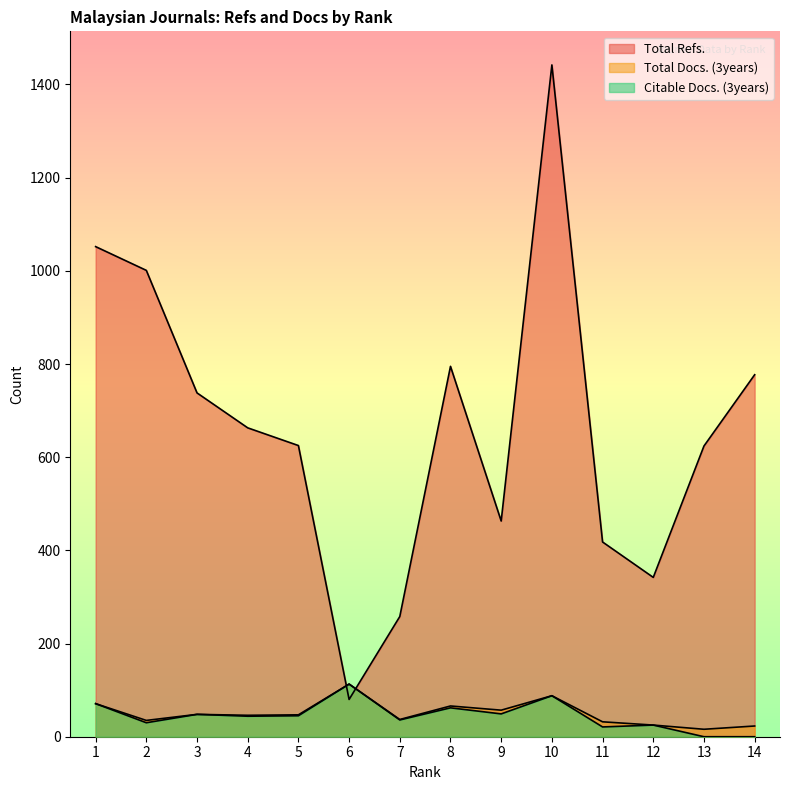

Reading left to right, extract all data points from this chart.

Total Refs.: 1=1052	2=1001	3=738	4=663	5=625	6=80	7=258	8=795	9=463	10=1442	11=418	12=342	13=624	14=777
Total Docs. (3years): 1=71	2=35	3=48	4=46	5=47	6=113	7=37	8=66	9=57	10=88	11=32	12=25	13=16	14=23
Citable Docs. (3years): 1=71	2=30	3=48	4=44	5=45	6=113	7=36	8=62	9=49	10=88	11=21	12=25	13=0	14=0